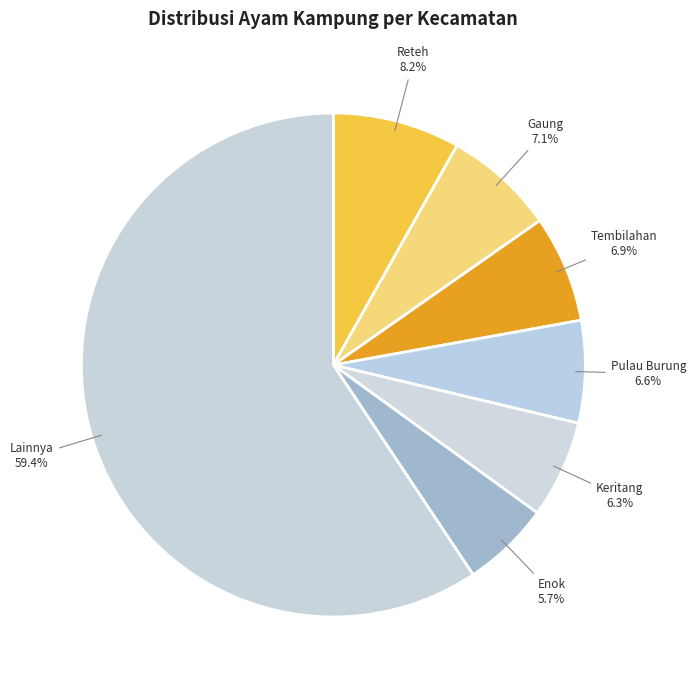

Count the number of slices in the pie.

7